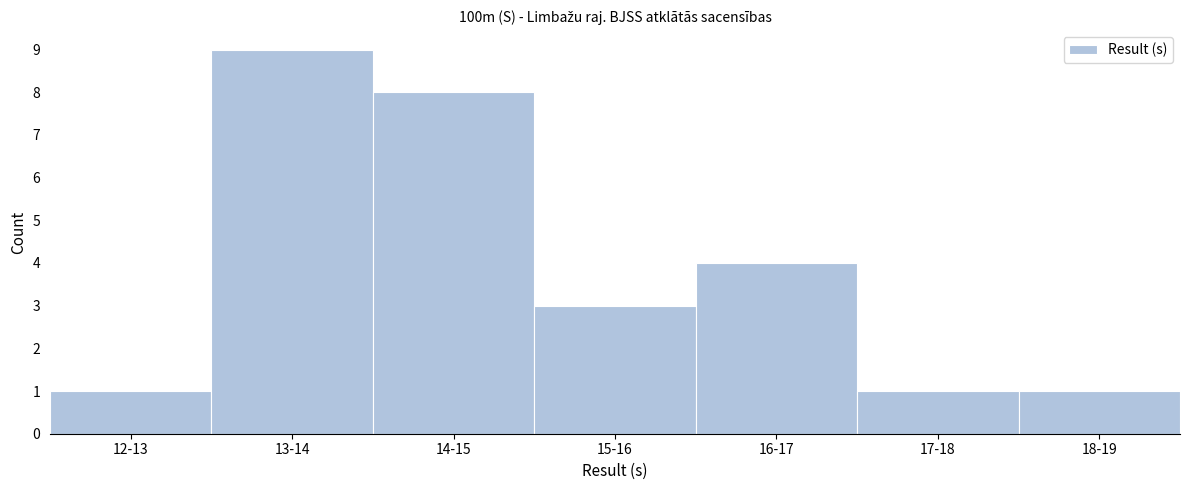

Reading right to left, extract all data points from this chart.

18-19=1	17-18=1	16-17=4	15-16=3	14-15=8	13-14=9	12-13=1